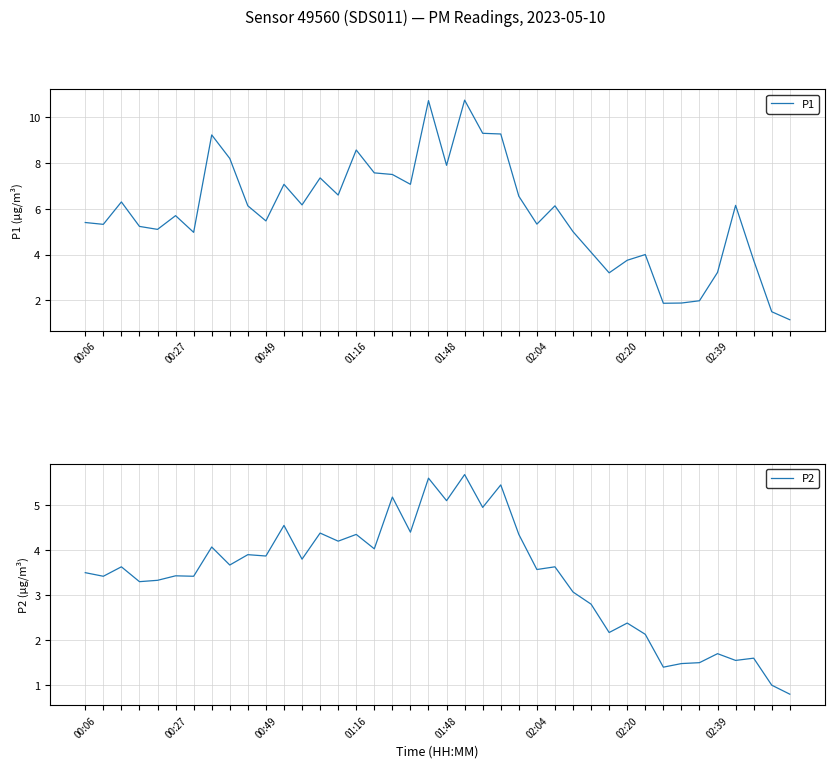

Read the P2 value at 23.

5.5